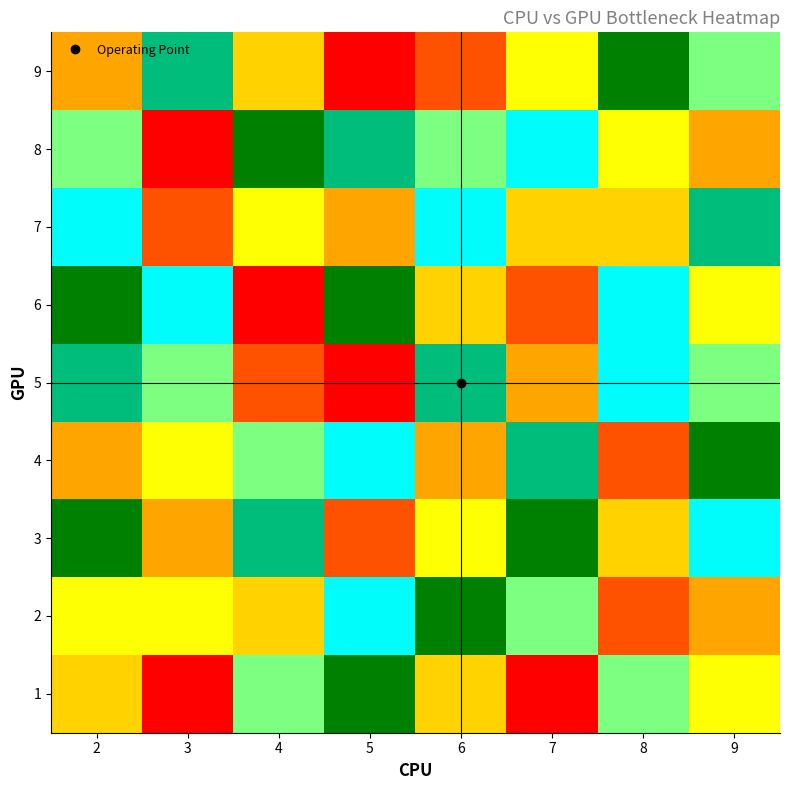

Which has a higher value, 3 or 9?

9